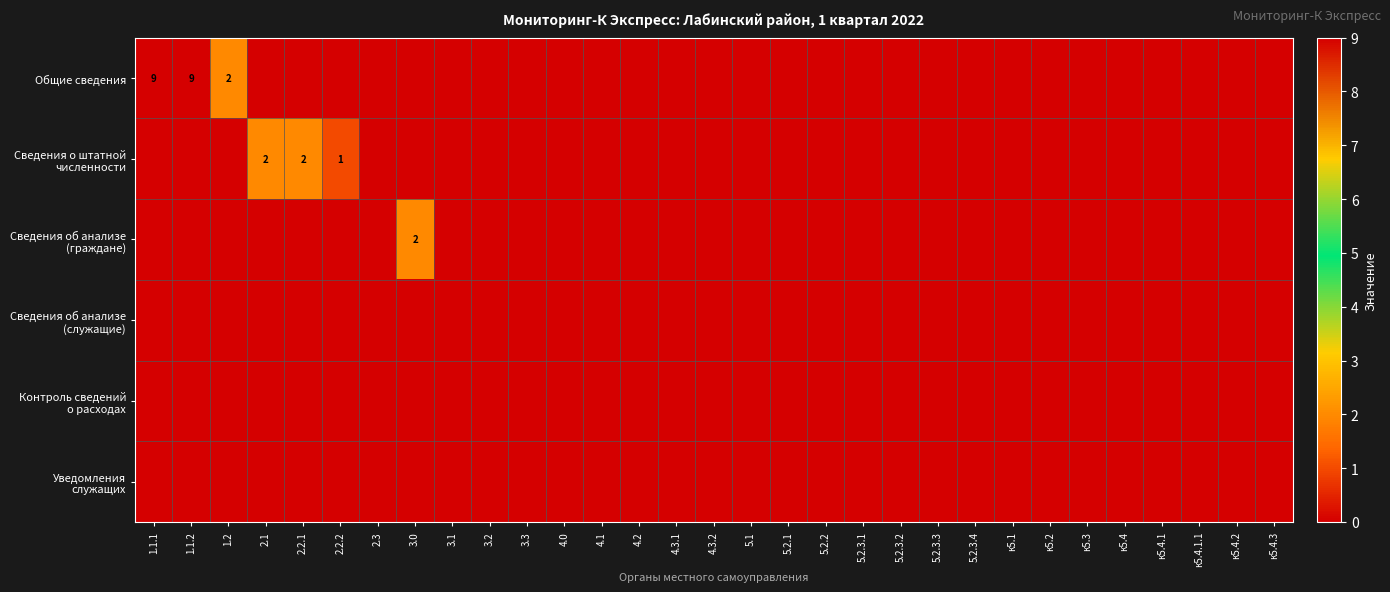

Is it true that Общие сведения equals 13 at 1.1.2?

False